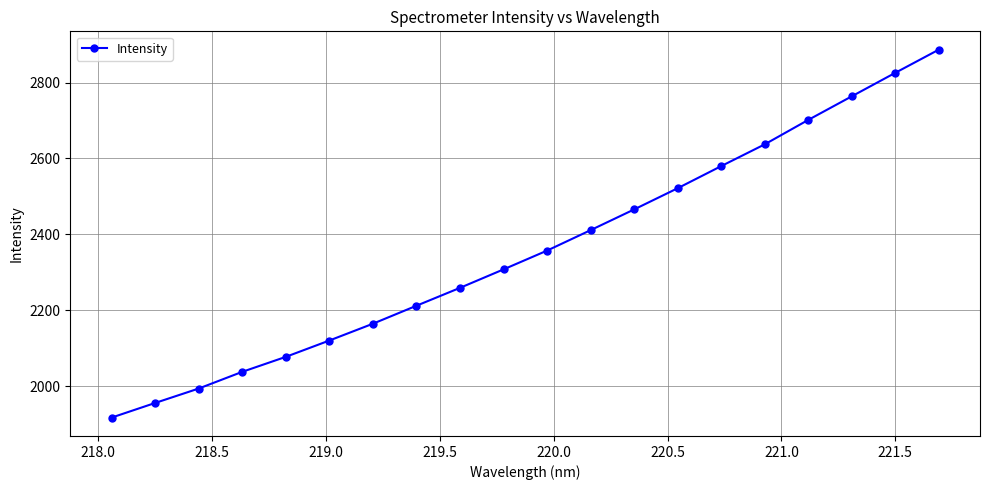

True or false: there are more than 0 points higher than both neighbors.

False